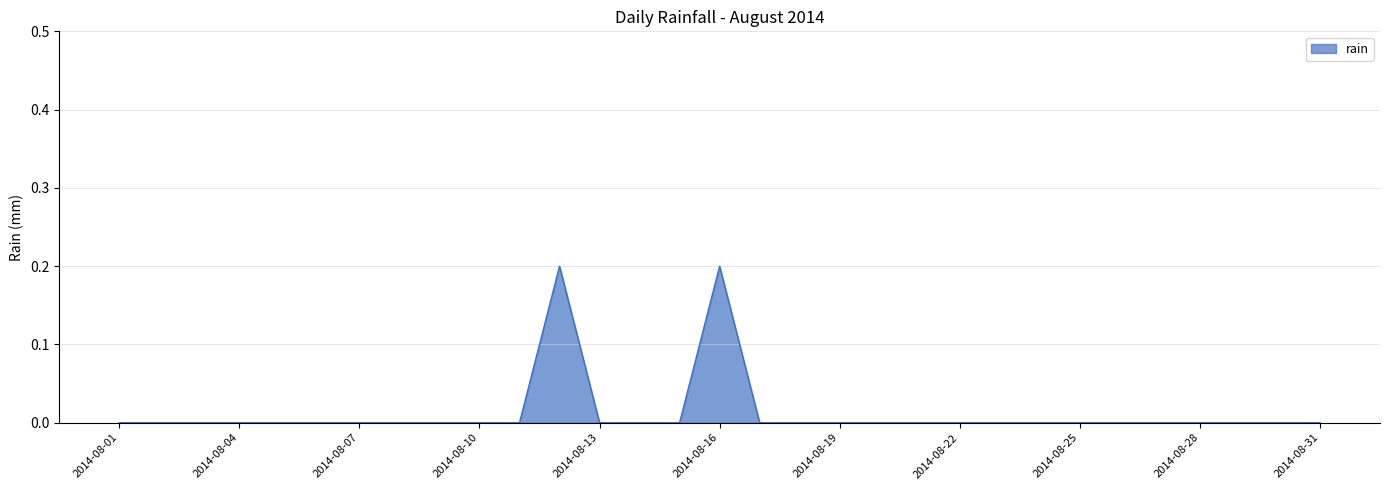

Does the chart display data point markers on the line(s)?

No